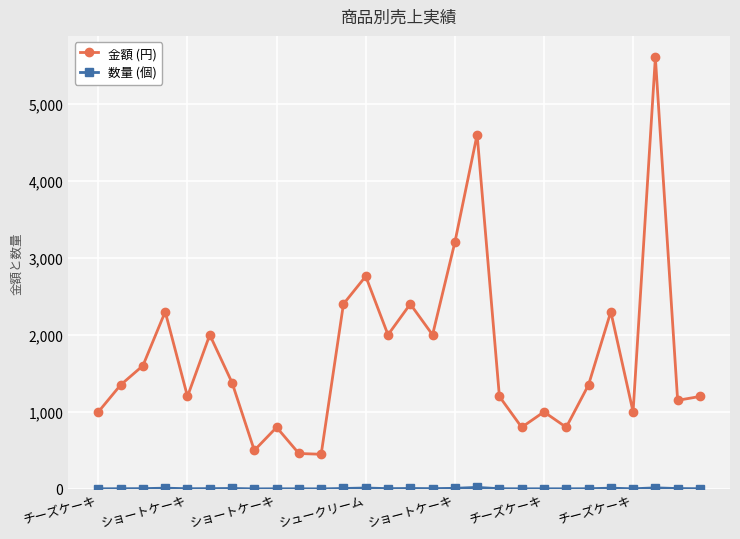

How many values in the 金額 (円) series are below 1350?

13